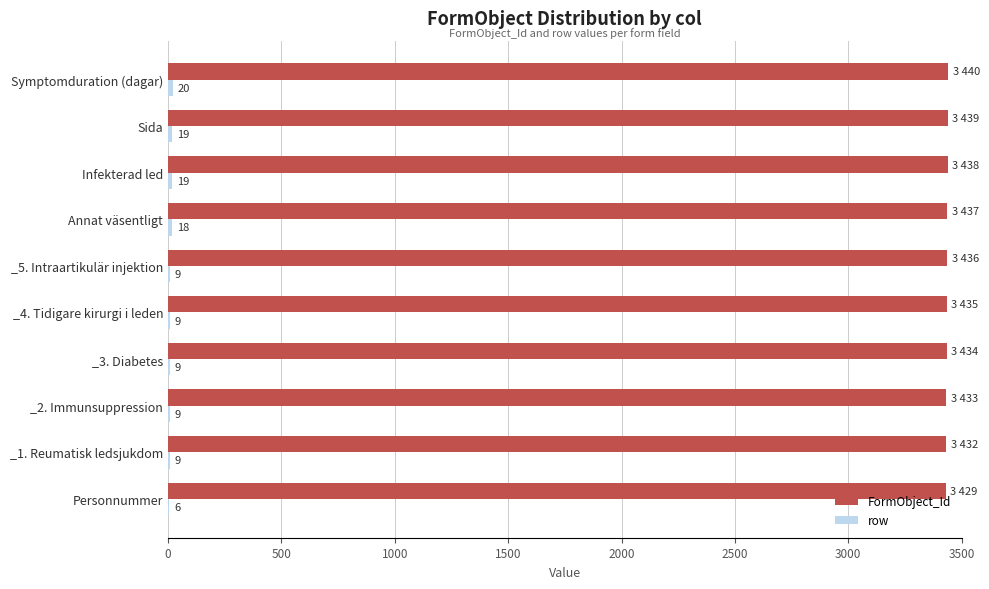

Which series changed the most between _4. Tidigare kirurgi i leden and _5. Intraartikulär injektion?

FormObject_Id